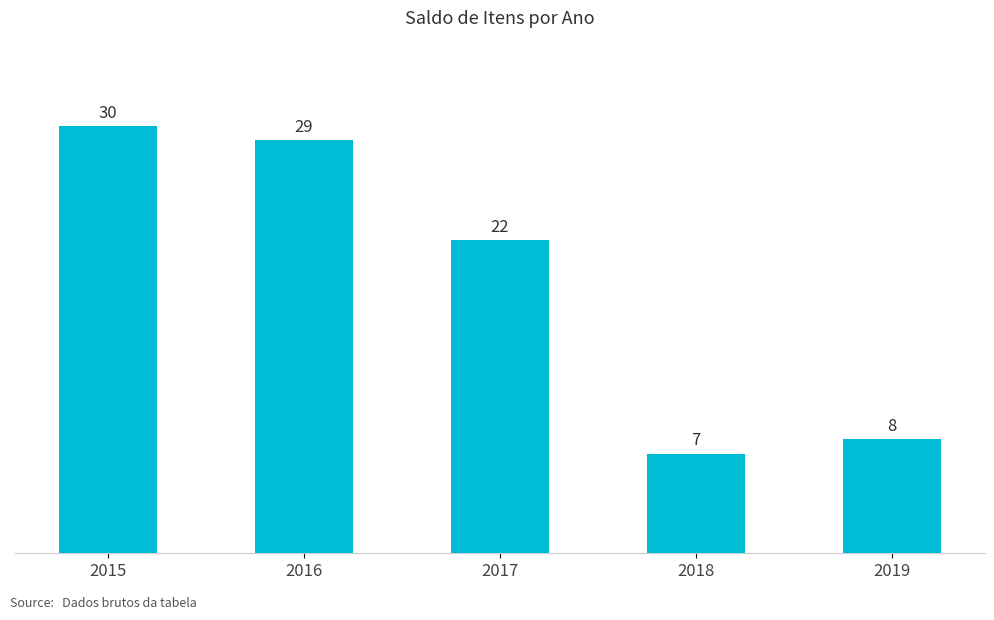

Reading left to right, list all the values displayed in this chart.

30	29	22	7	8